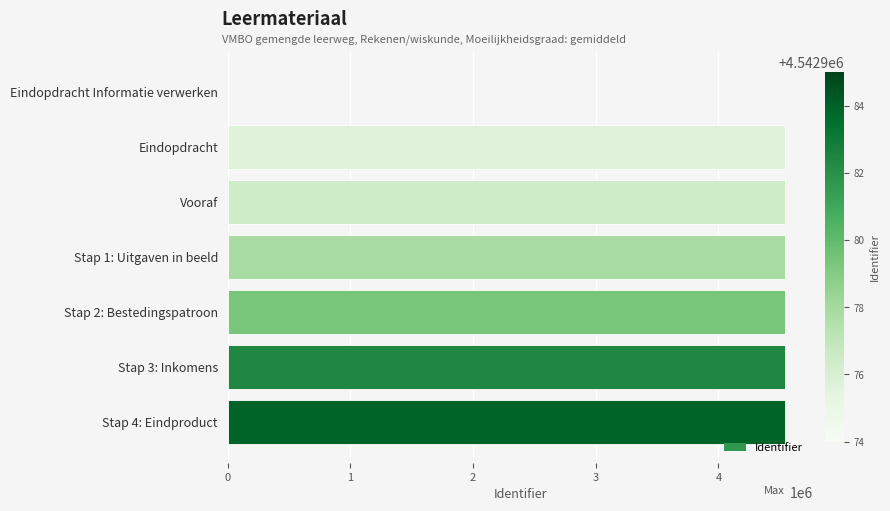

What is the average value?

3893982